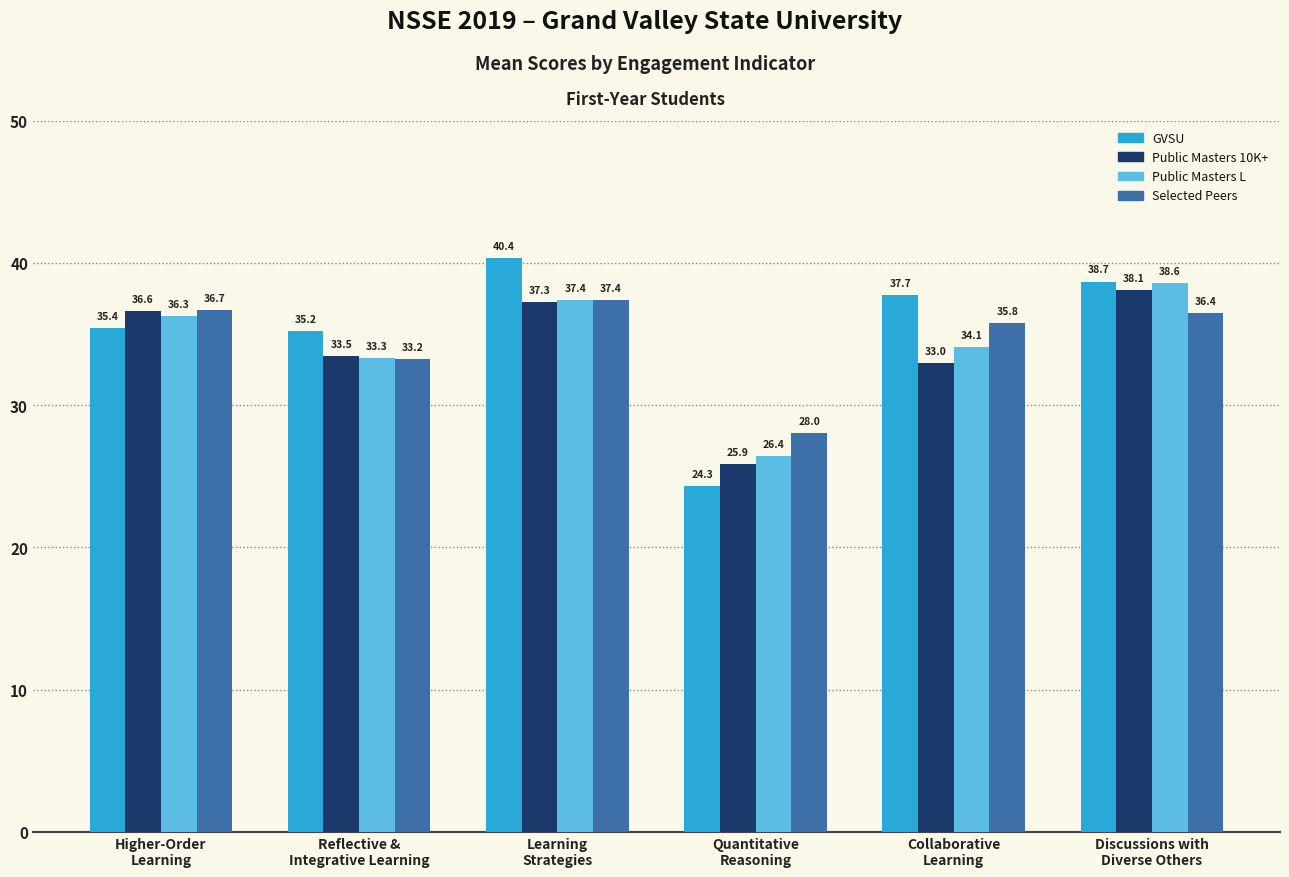

Reading left to right, transcribe all the data shown in this chart.

GVSU: 35.4	35.2	40.4	24.3	37.7	38.7
Public Masters 10K+: 36.6	33.5	37.3	25.9	33.0	38.1
Public Masters L: 36.3	33.3	37.4	26.4	34.1	38.6
Selected Peers: 36.7	33.2	37.4	28.0	35.8	36.4